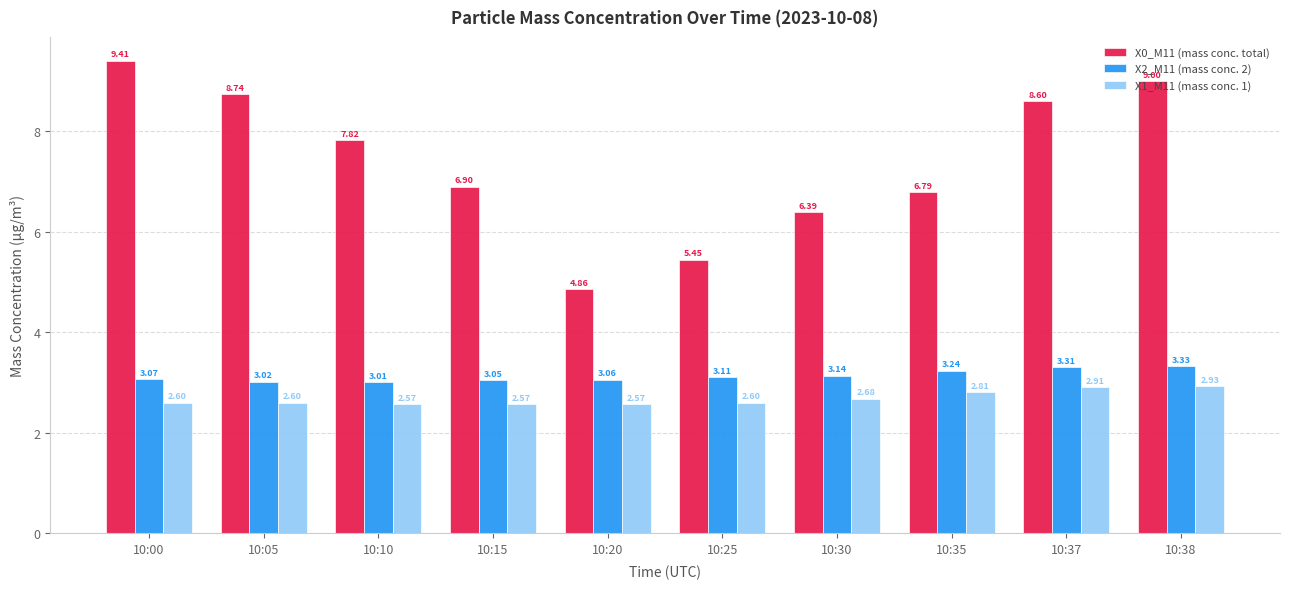

How many bars are there in each group?

3